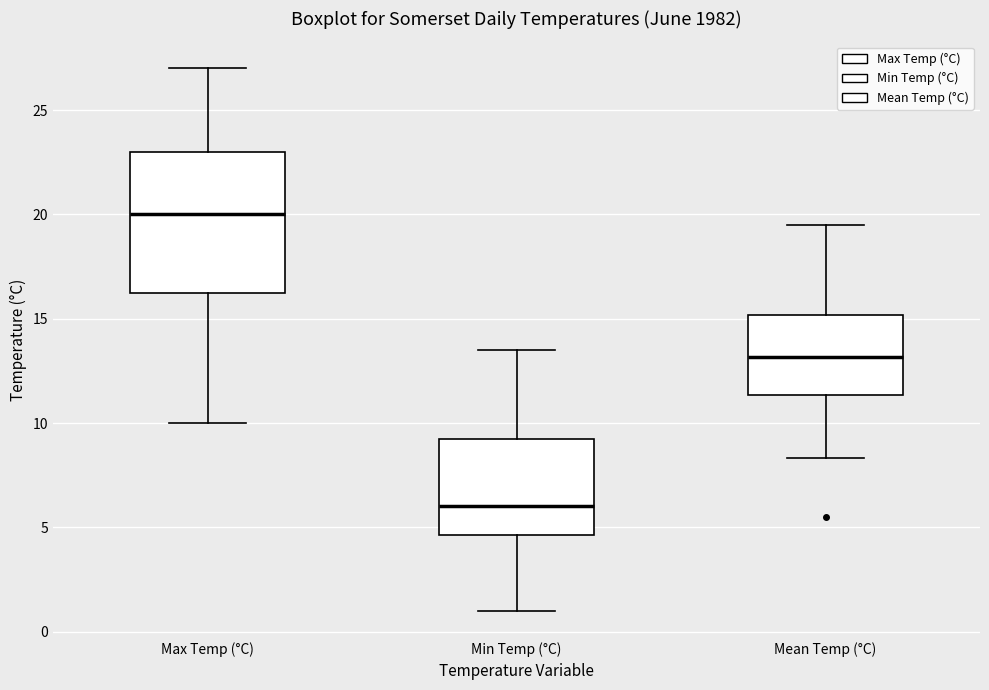

Comparing the boxes themselves (not the whiskers), which one is the tallest?

Max Temp (°C)